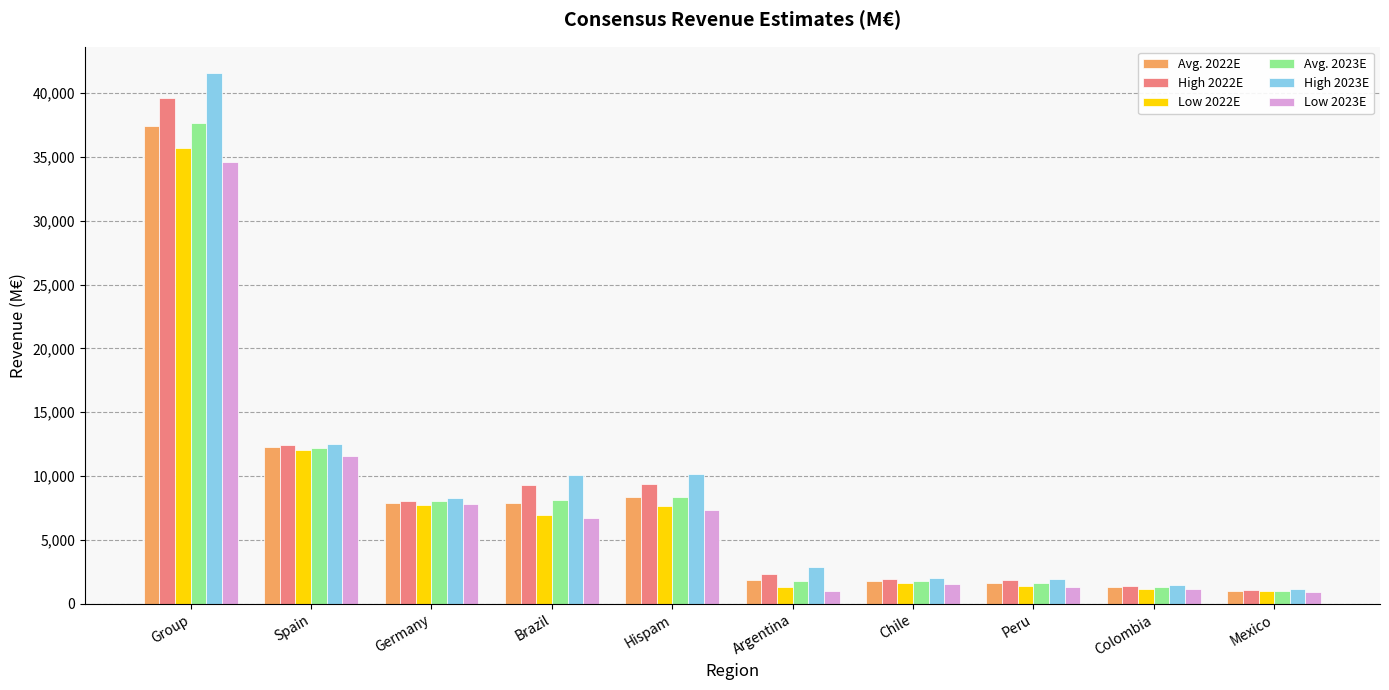

What is the label of the 8th bar from the left?

Peru